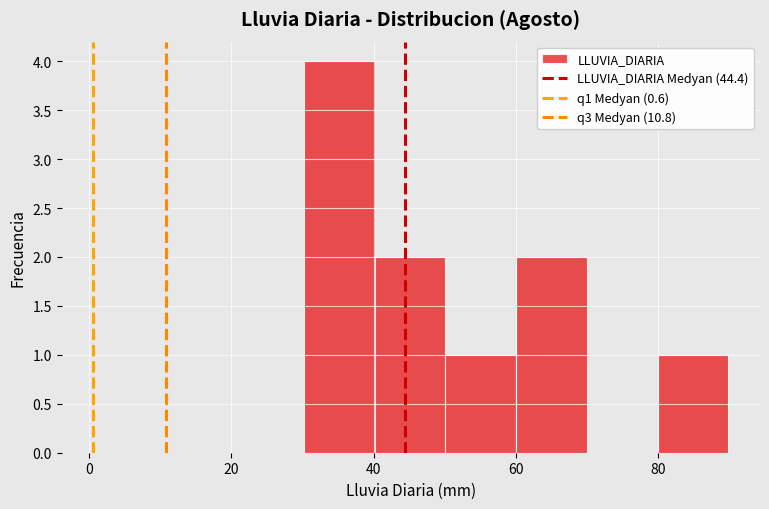

Reading left to right, list every bar in this chart as the range it spans on the x-axis followed by its height. Neither the bar edges nor the heights are printed on the chart, so give them approximately, as read against the axes.

30 to 40: 4
40 to 50: 2
50 to 60: 1
60 to 70: 2
70 to 80: 0
80 to 90: 1